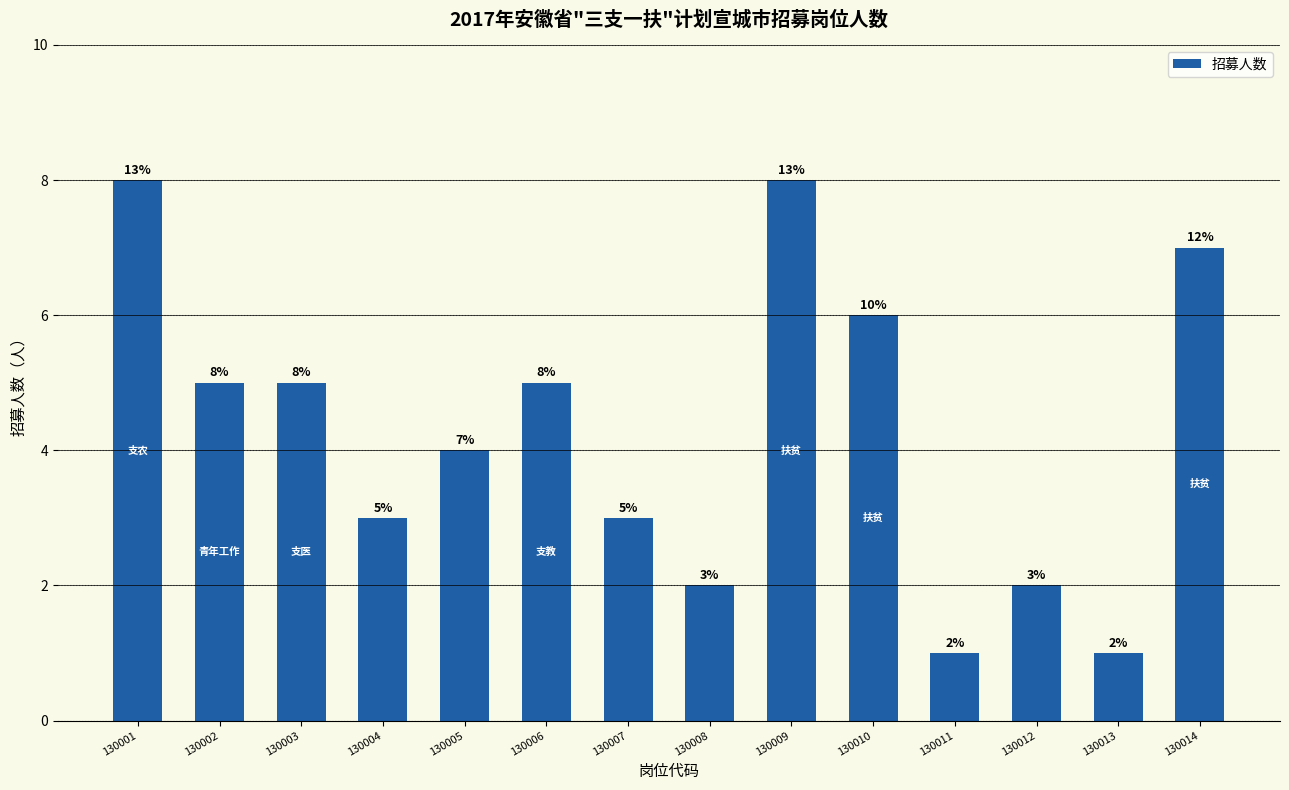

Reading left to right, extract all data points from this chart.

8	5	5	3	4	5	3	2	8	6	1	2	1	7